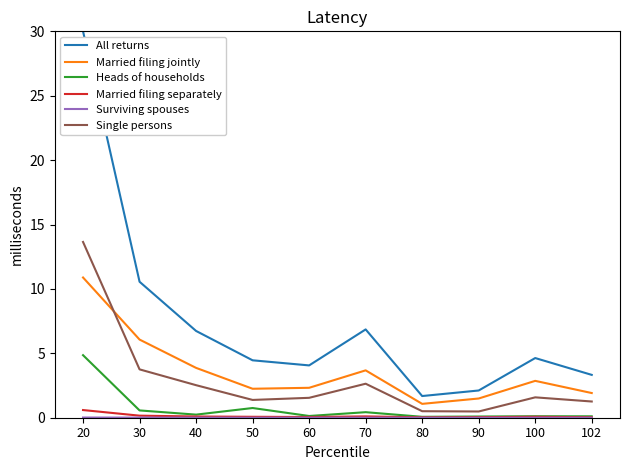

At which label does Single persons reach its peak?

20